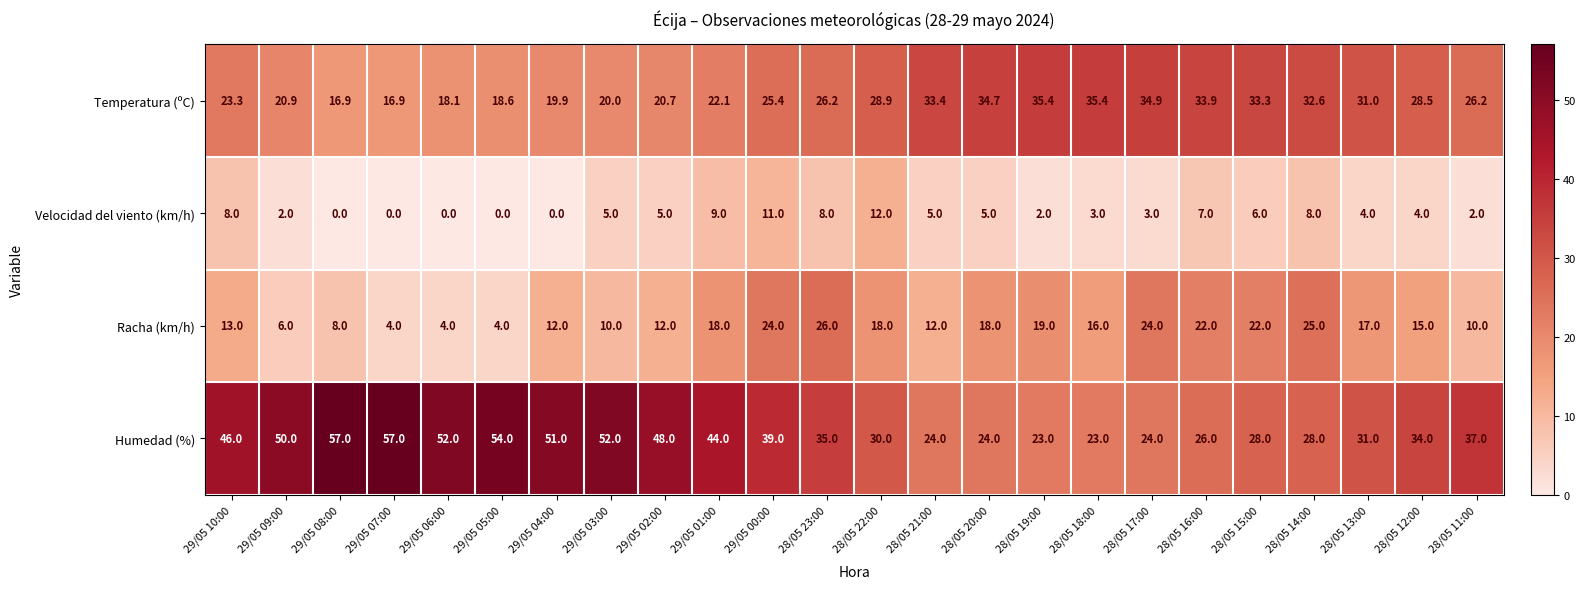

What value does the Racha (km/h) series have at 28/05 19:00?

19.0